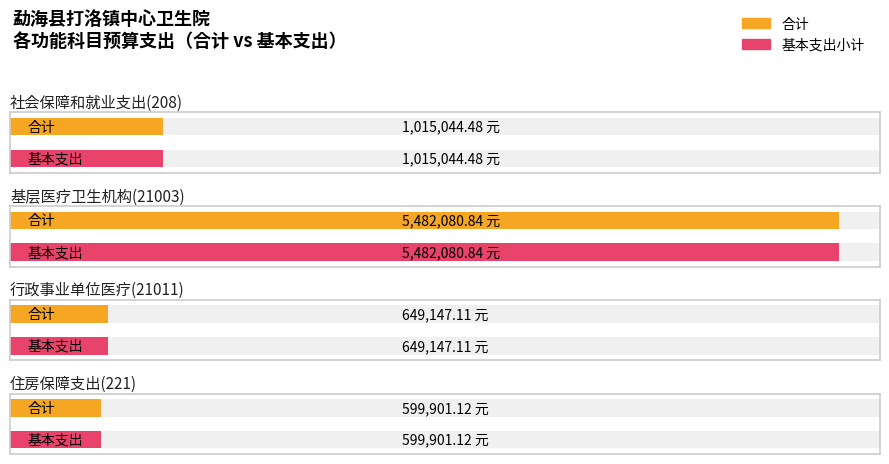

Between 社会保障和就业支出(208) and 行政事业单位医疗(21011), which series saw the biggest shift?

合计